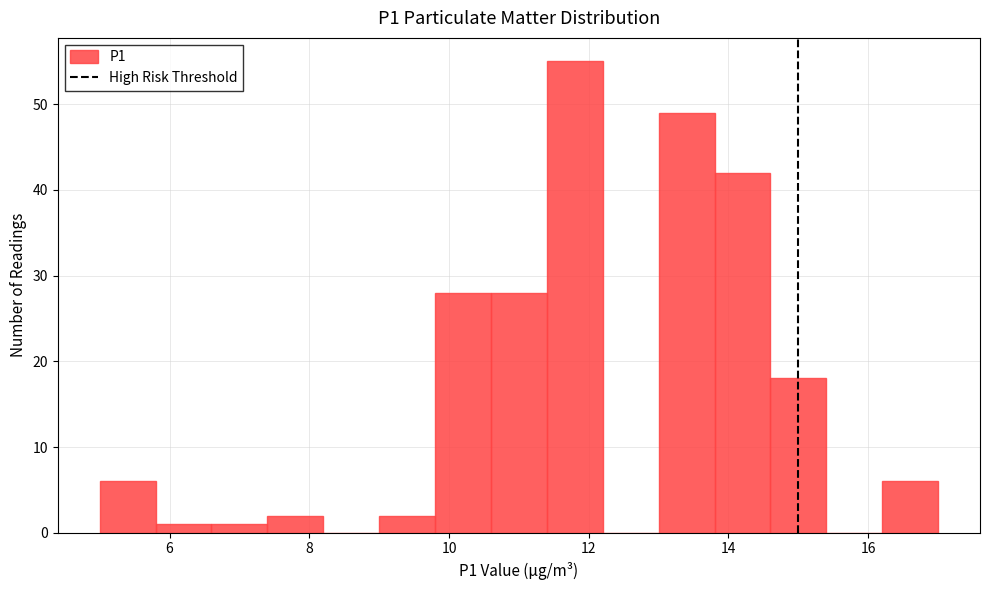

Over which range of the x-axis is the bar tallest?

11.4 to 12.2